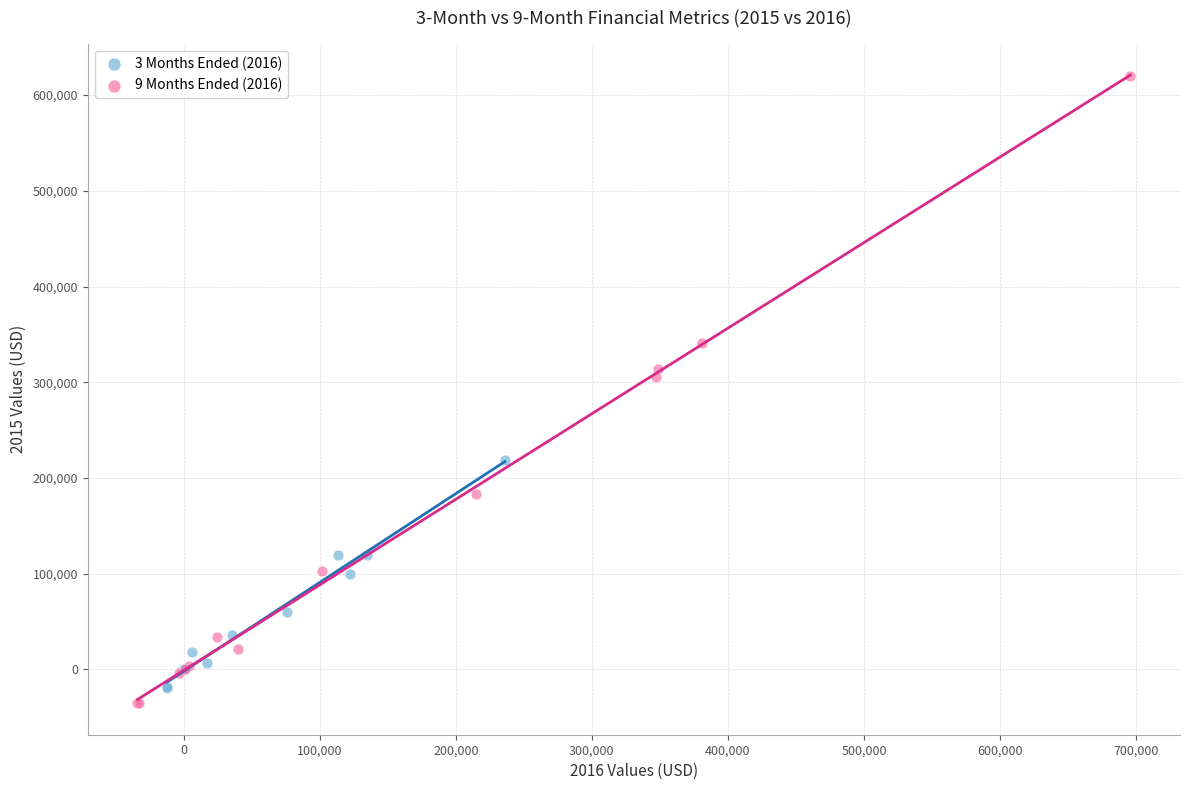

Which series reaches the maximum Y coordinate?

9 Months Ended (2016)